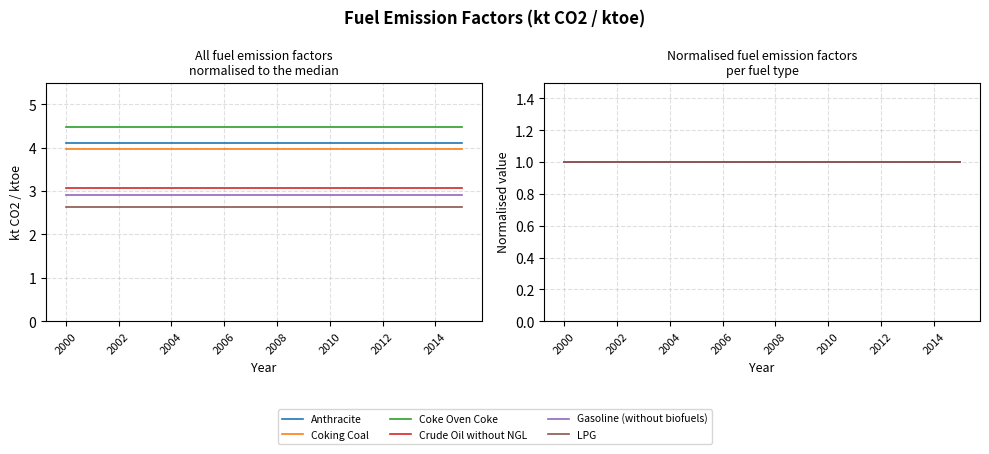

Is the value of LPG at 2015 greater than the value of Crude Oil without NGL at 2003?

No